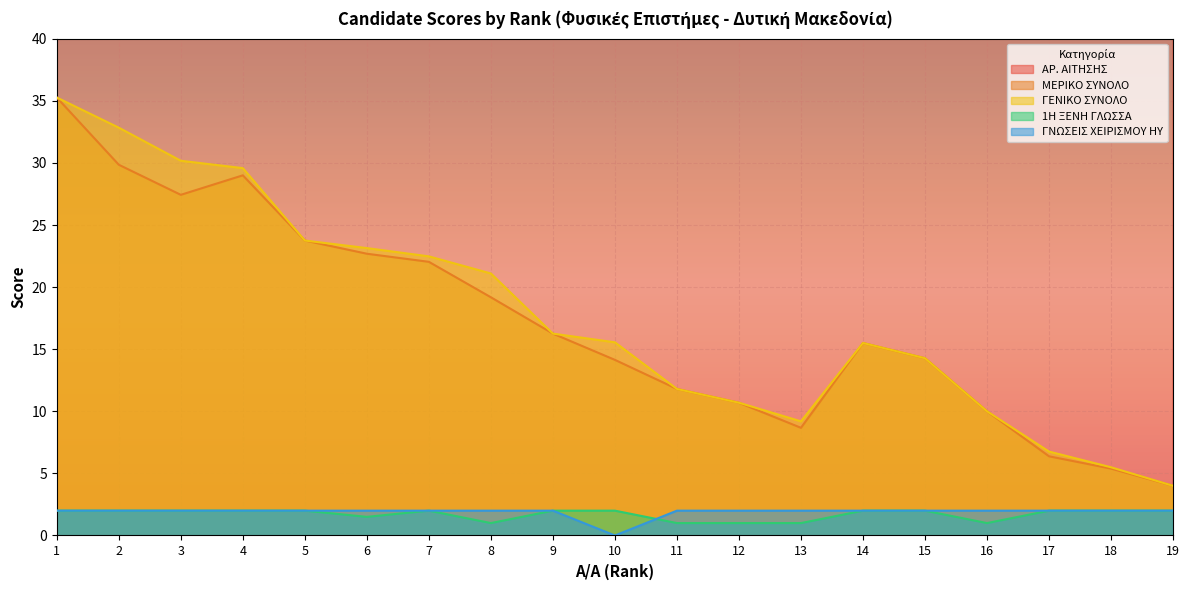

Is the value of 1Η ΞΕΝΗ ΓΛΩΣΣΑ at 1 greater than the value of ΓΝΩΣΕΙΣ ΧΕΙΡΙΣΜΟΥ ΗΥ at 12?

No